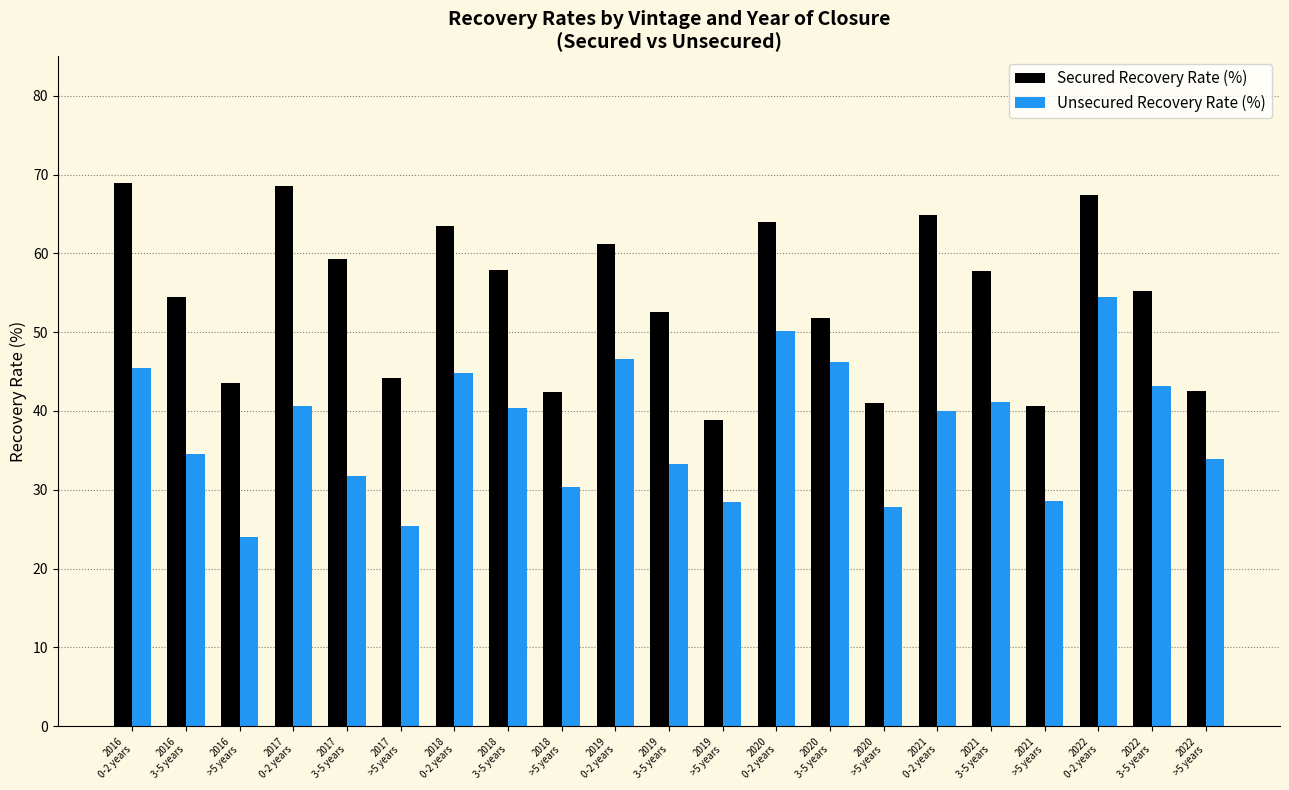

List the series in order of their overall mean, highest first.

Secured Recovery Rate (%), Unsecured Recovery Rate (%)